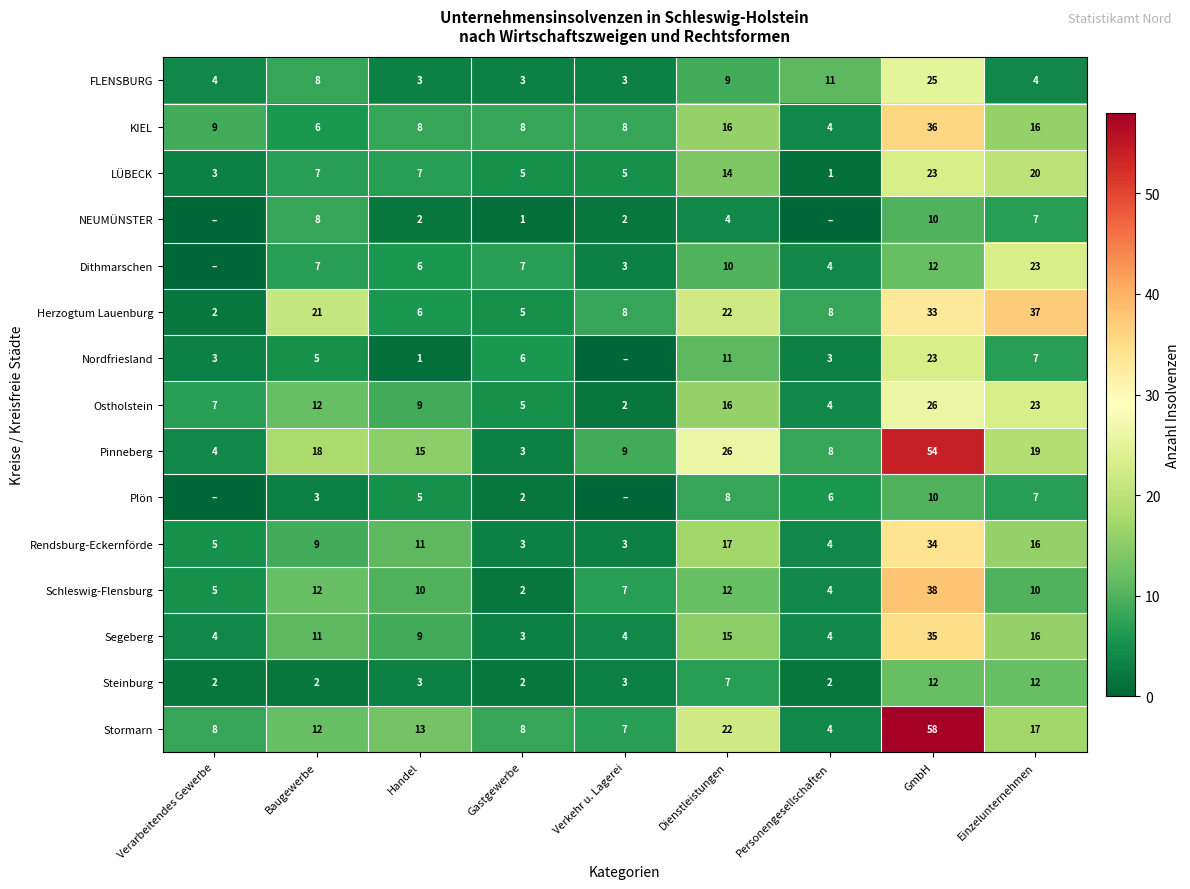

Is the value of Ostholstein at Verarbeitendes Gewerbe greater than the value of Segeberg at Handel?

No